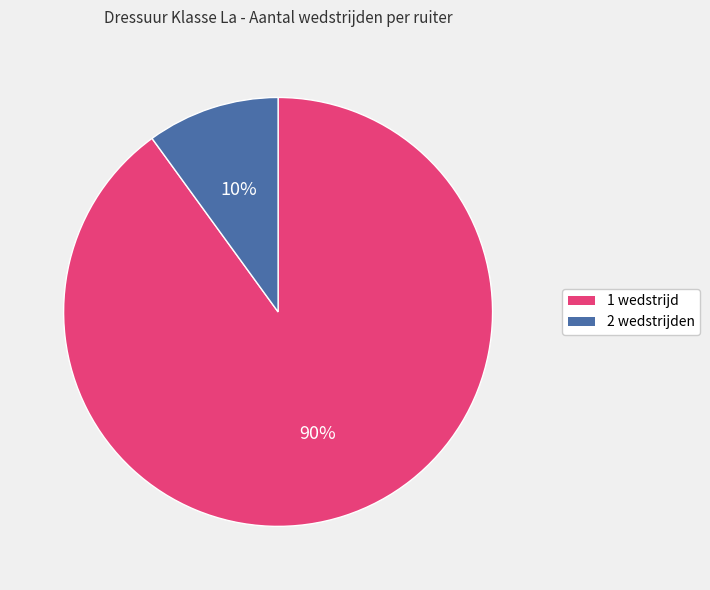

Which has a higher value, 1 wedstrijd or 2 wedstrijden?

1 wedstrijd